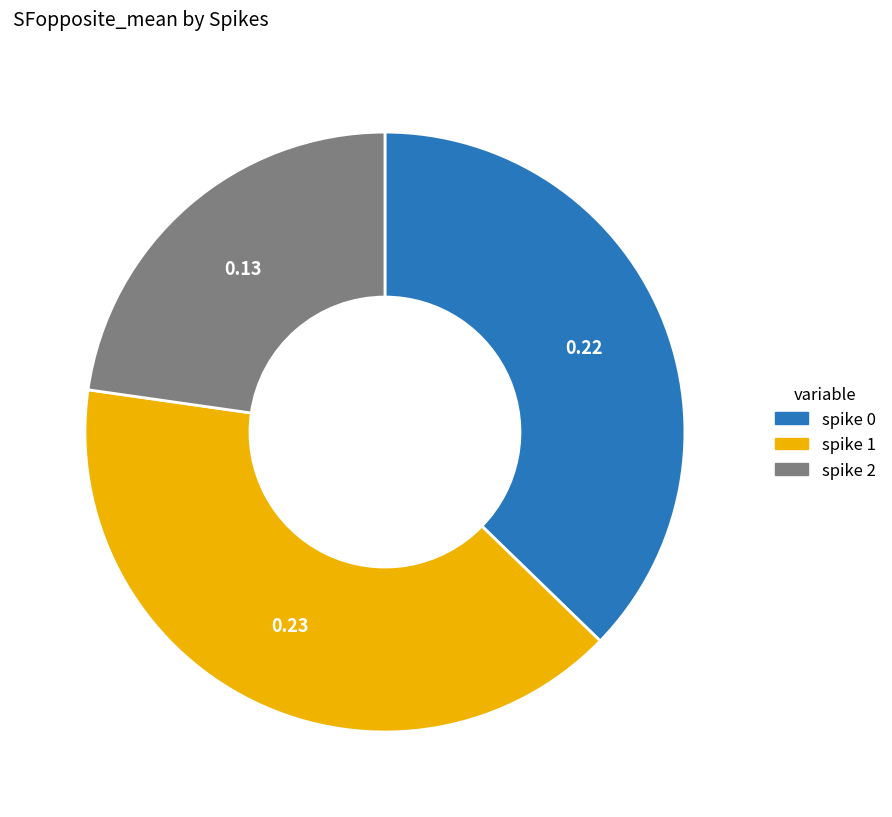

How many segments does this pie chart have?

3